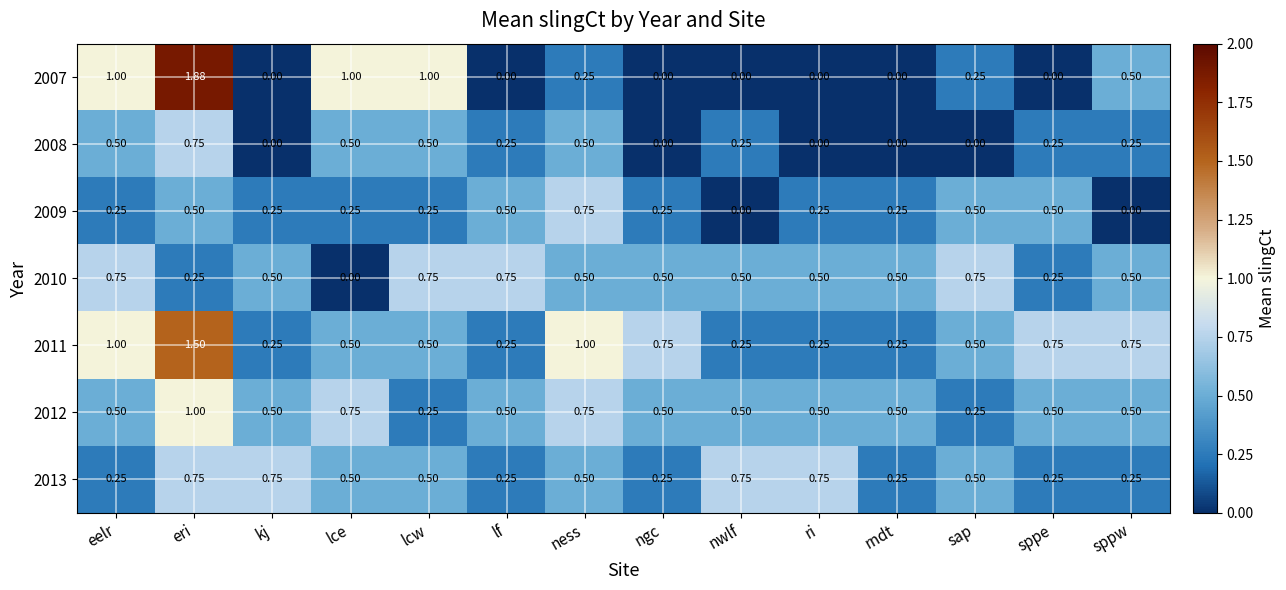

Which category has the highest value across all series?

eri